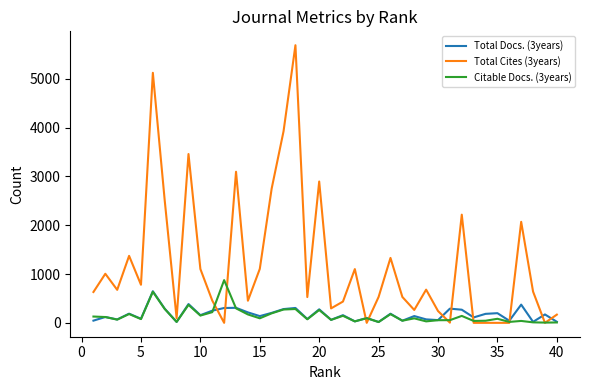

Which series has the largest total across all categories?

Total Cites (3years)